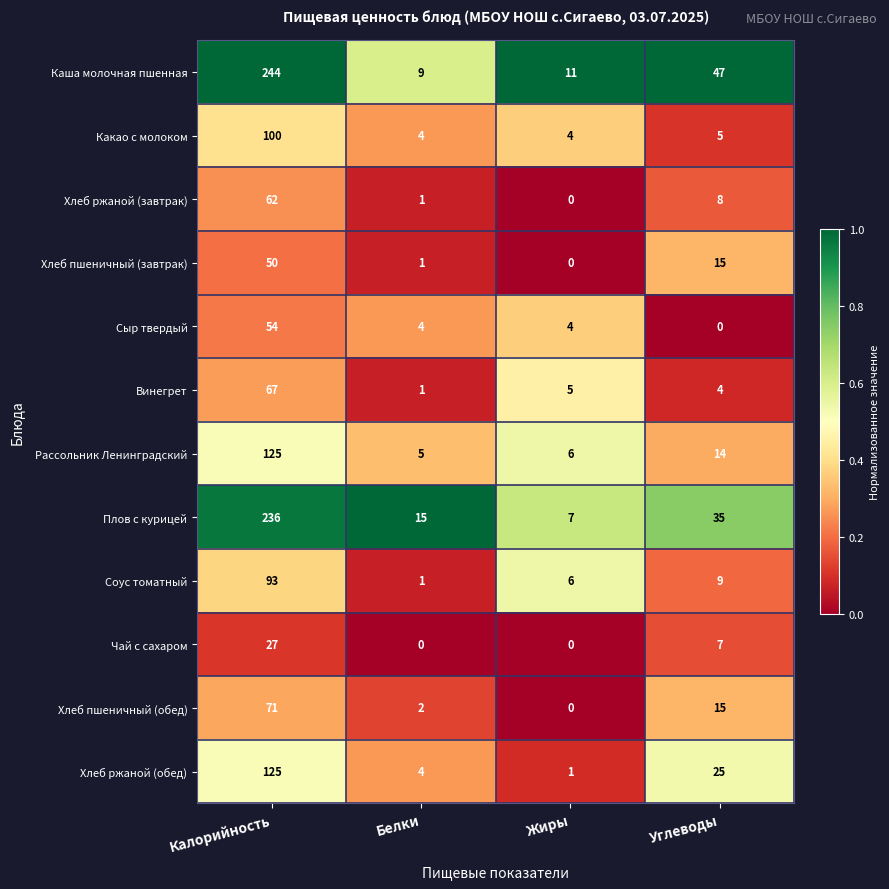

Between Калорийность and Белки, which series saw the biggest shift?

Каша молочная пшенная